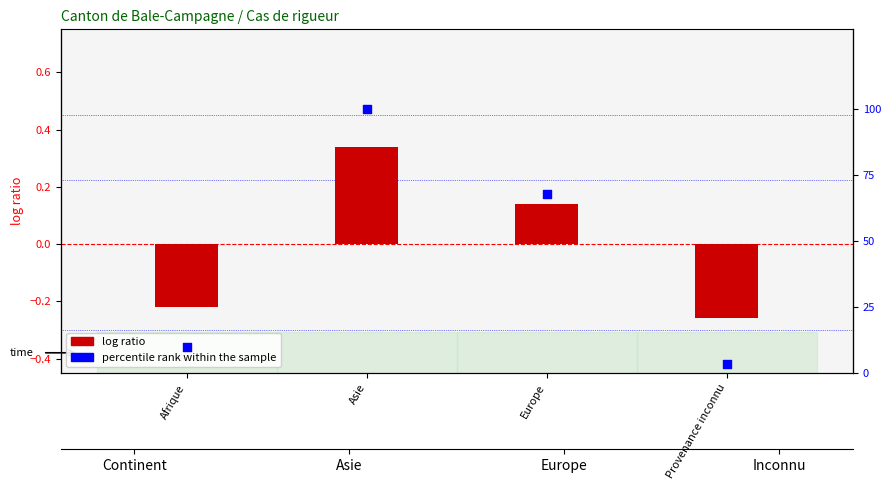

At which category is the sum across all series the highest?

Asie